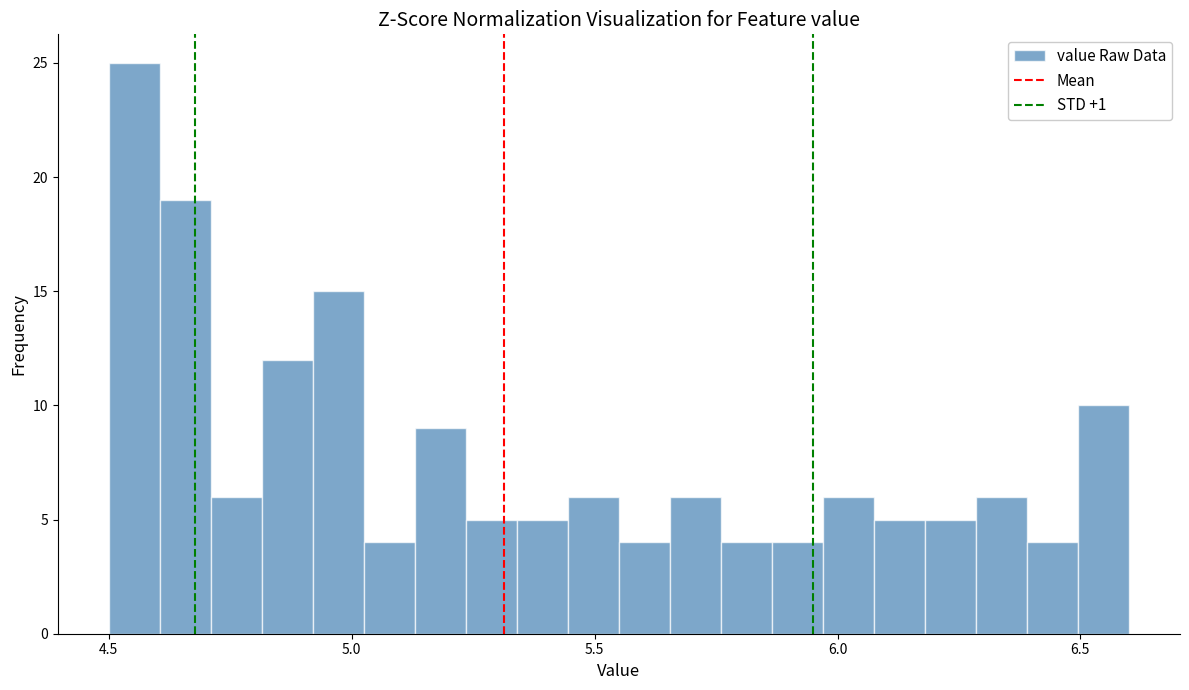

Around what value on the x-axis is the tallest bar? Give the approximate position of its centre, as read against the axis.

4.55